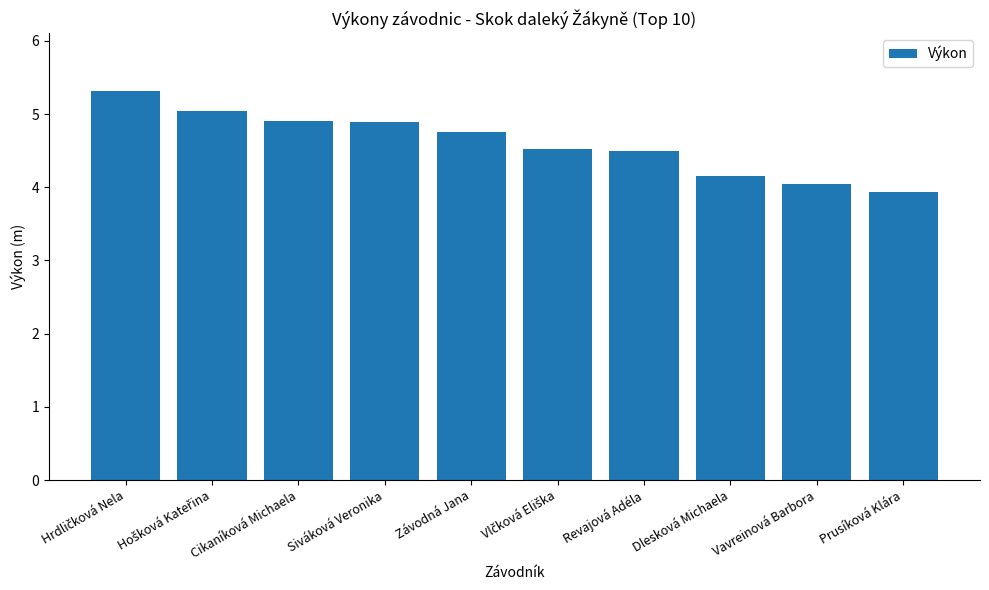

What is the label of the 5th bar from the left?

Závodná Jana